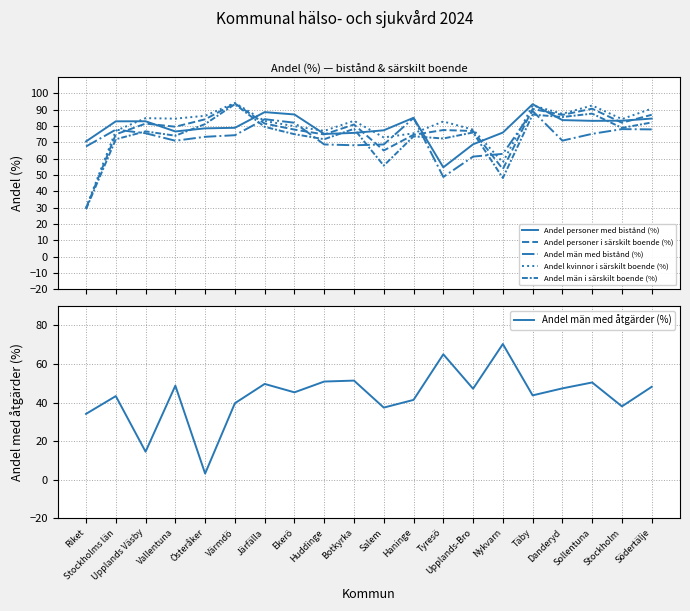

Between Nykvarn and Huddinge, which is larger?

Nykvarn